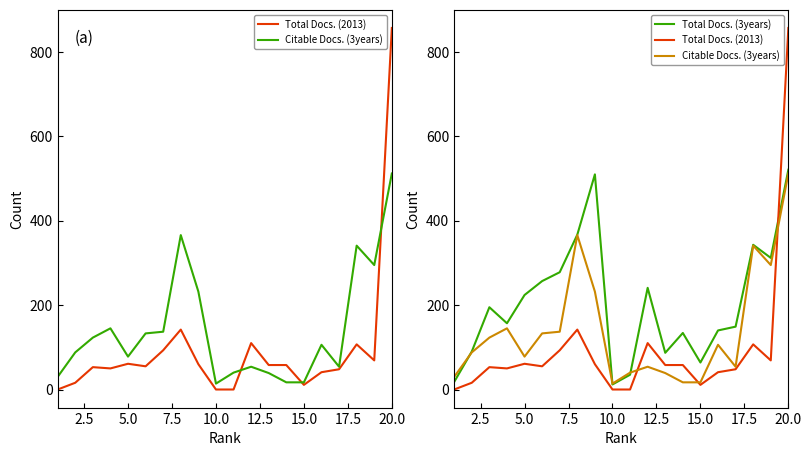

What is the sum of all Citable Docs. (3years) values?

2821